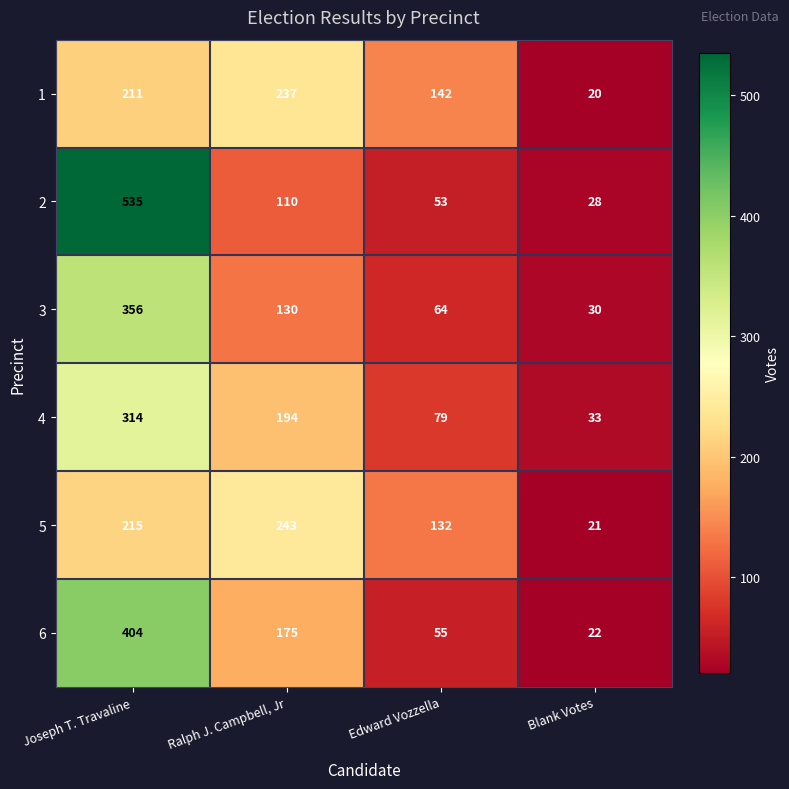

Count the 3 values in the range 64 to 356.

3